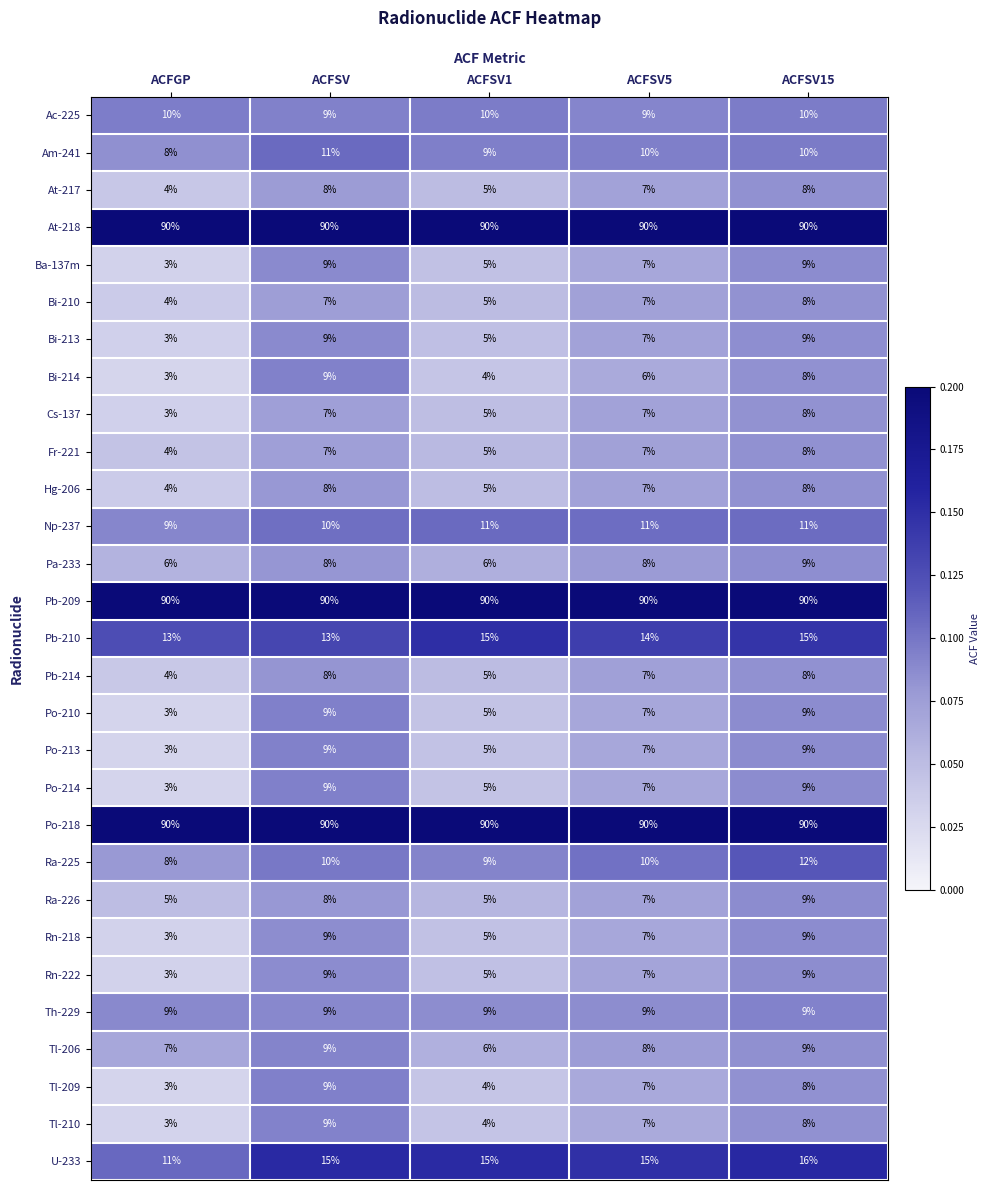

What is the difference between the highest and lowest values at ACFSV5?

84